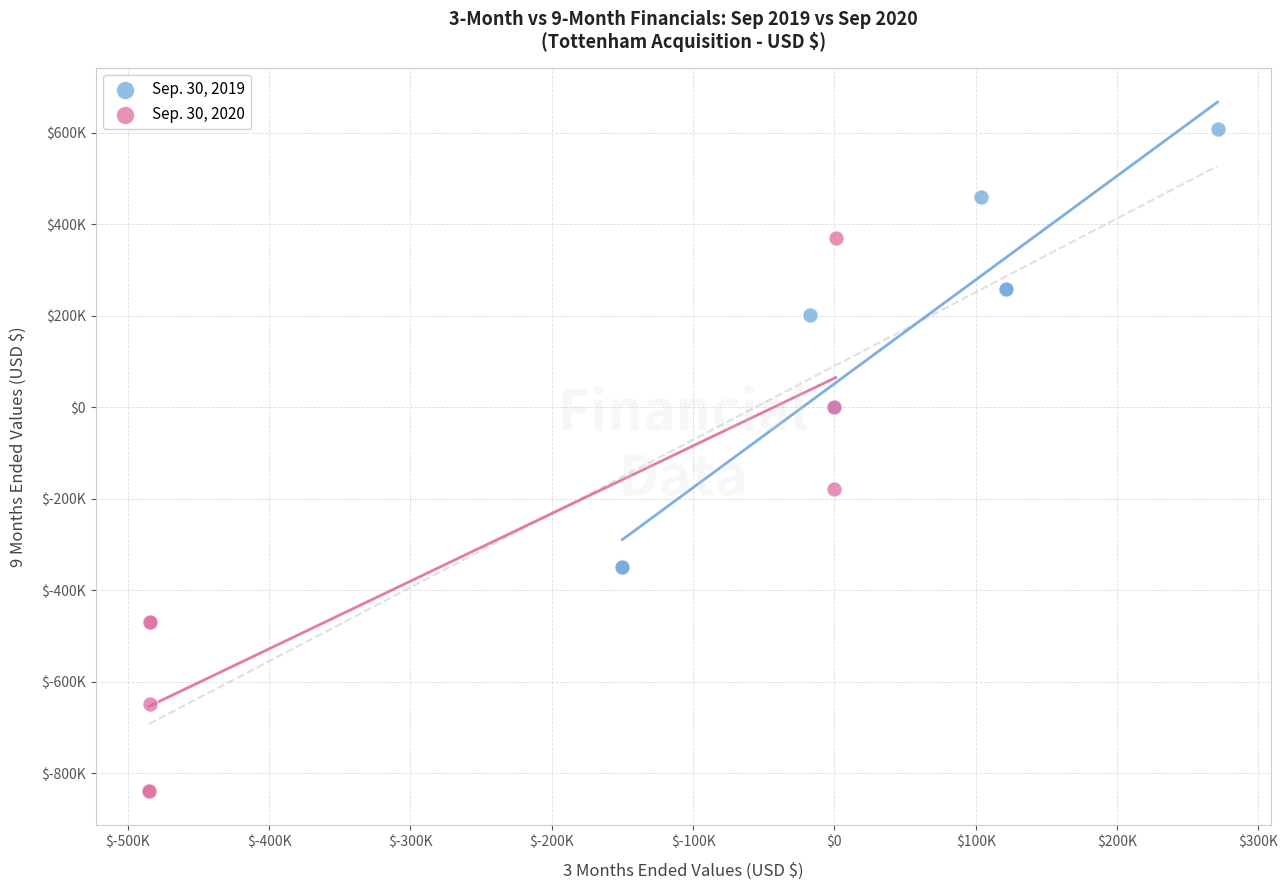

Which series has the widest spread of Y values?

Sep. 30, 2020